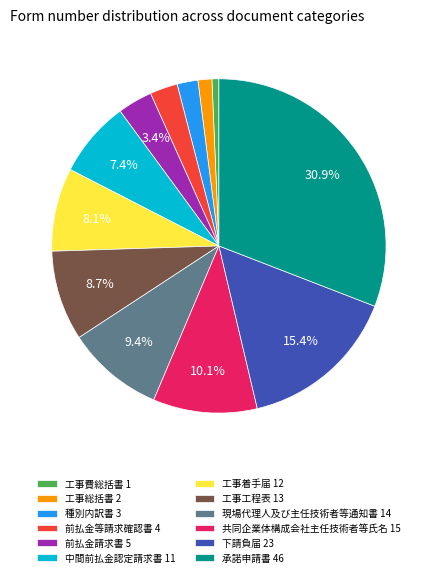

What percentage do 下請負届 and 共同企業体構成会社主任技術者等氏名 together represent?

25.5%